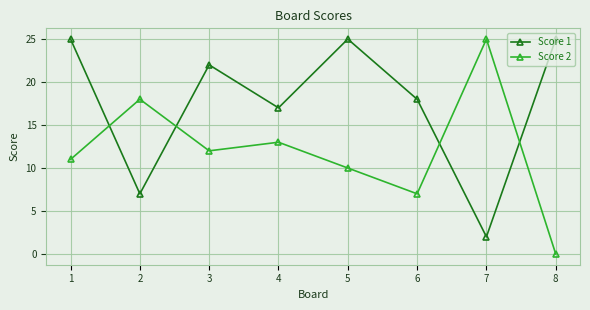

Is it true that Score 2 equals 3 at 3?

False